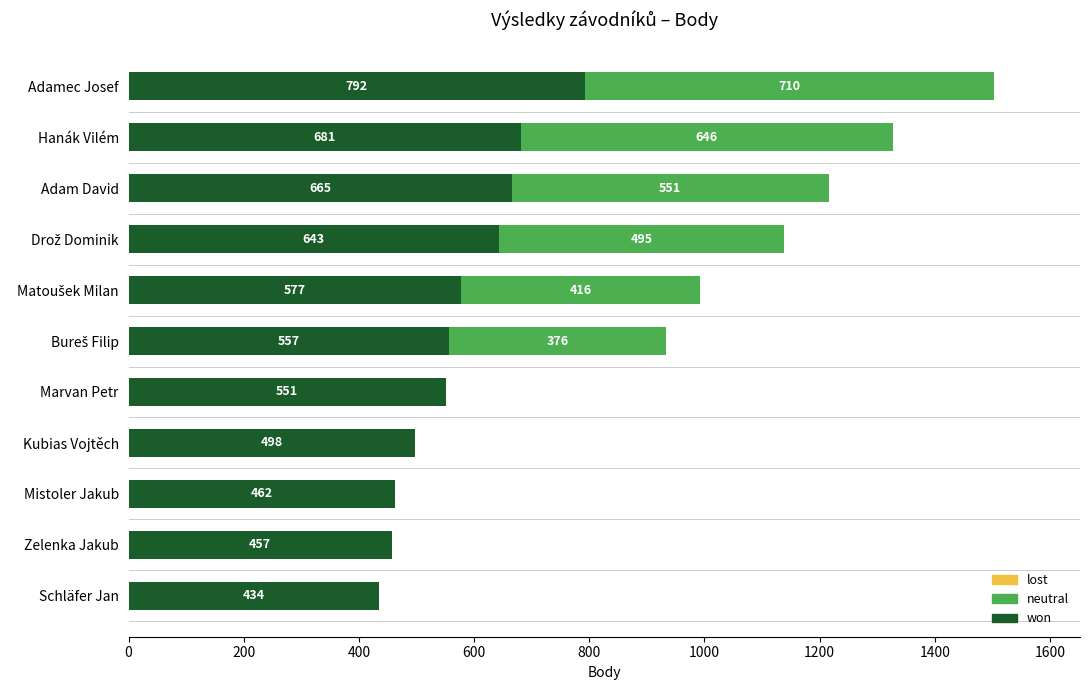

True or false: won has a value of 318 at Zelenka Jakub.

False